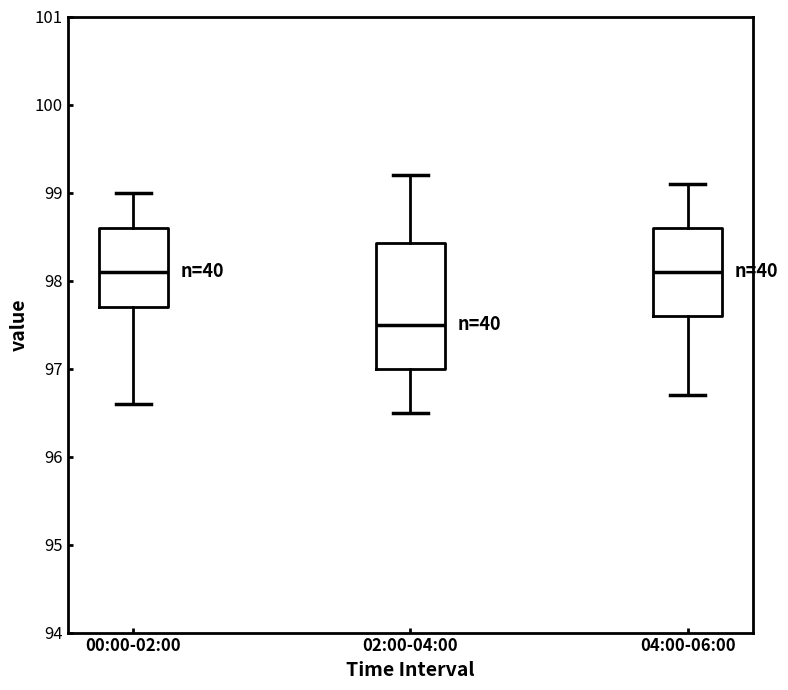

Reading left to right, transcribe this box plot: for each box, give where its median line is, the range the box spans, and where its two whiskers end, as read against the y-axis. The values are not printed on the chart, so give them approximately, as read against the axis.

00:00-02:00: median 98.1, box 97.7 to 98.6, whiskers 96.6 to 99.0
02:00-04:00: median 97.5, box 97.0 to 98.4, whiskers 96.5 to 99.2
04:00-06:00: median 98.1, box 97.6 to 98.6, whiskers 96.7 to 99.1